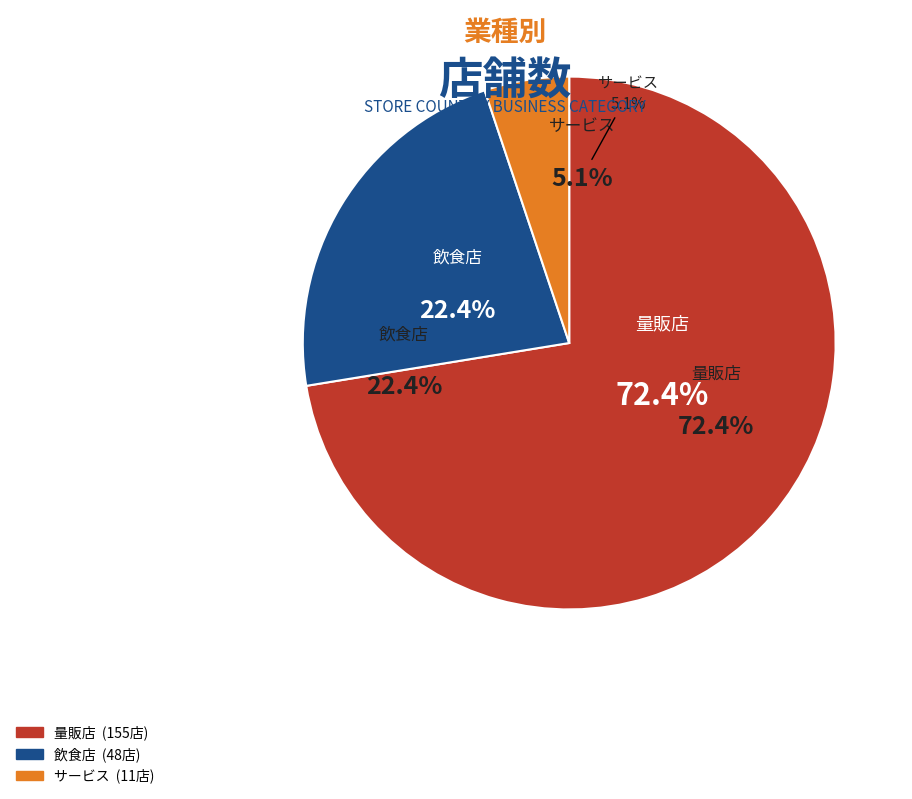

Which slice is the largest?

量販店